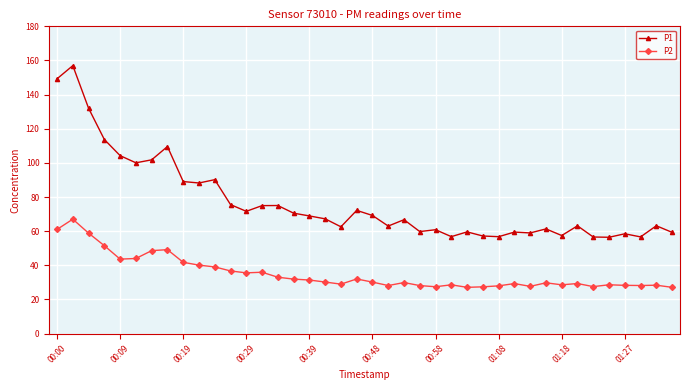

What is the minimum value for P1?

56.4